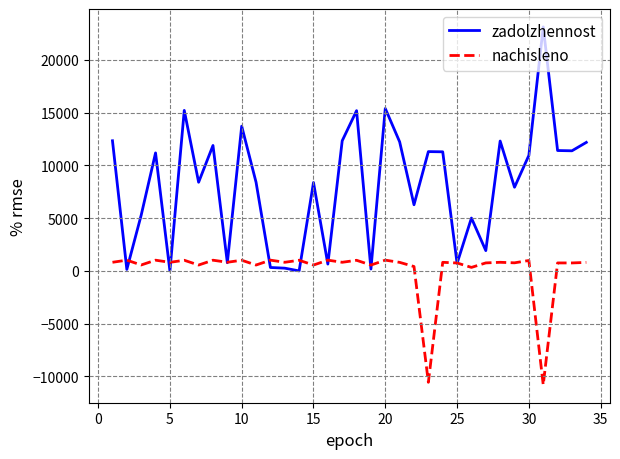

What is the difference between the maximum and minimum values in the zadolzhennost series?

23112.0